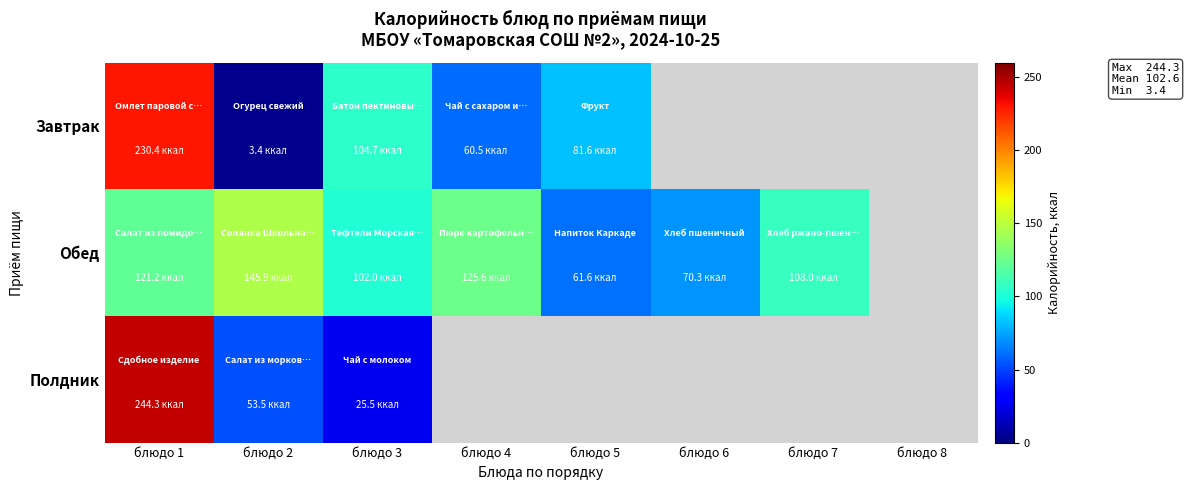

What is the total value across all series at блюдо 1?

595.9